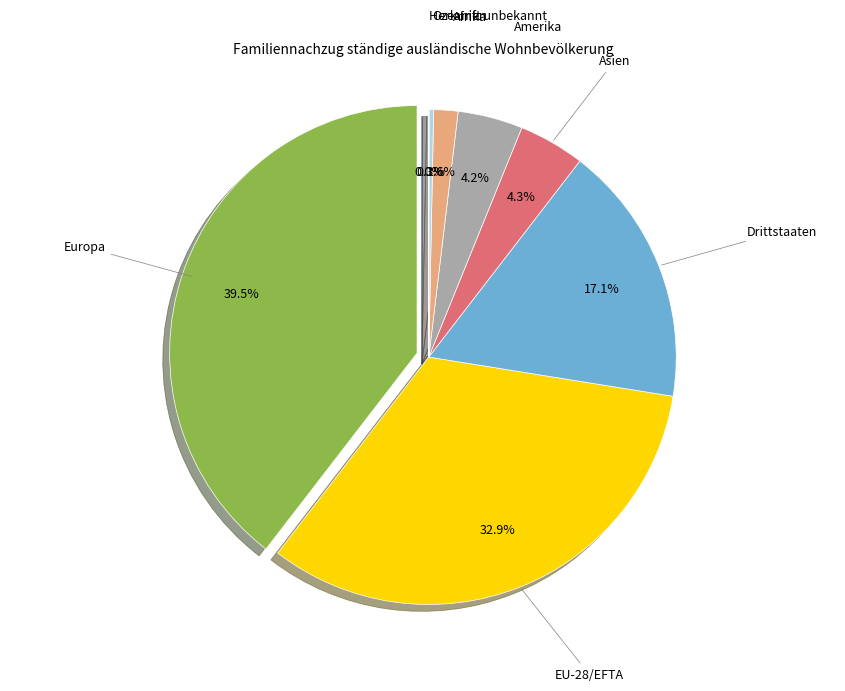

Is it true that Asien is 17% of the pie?

False